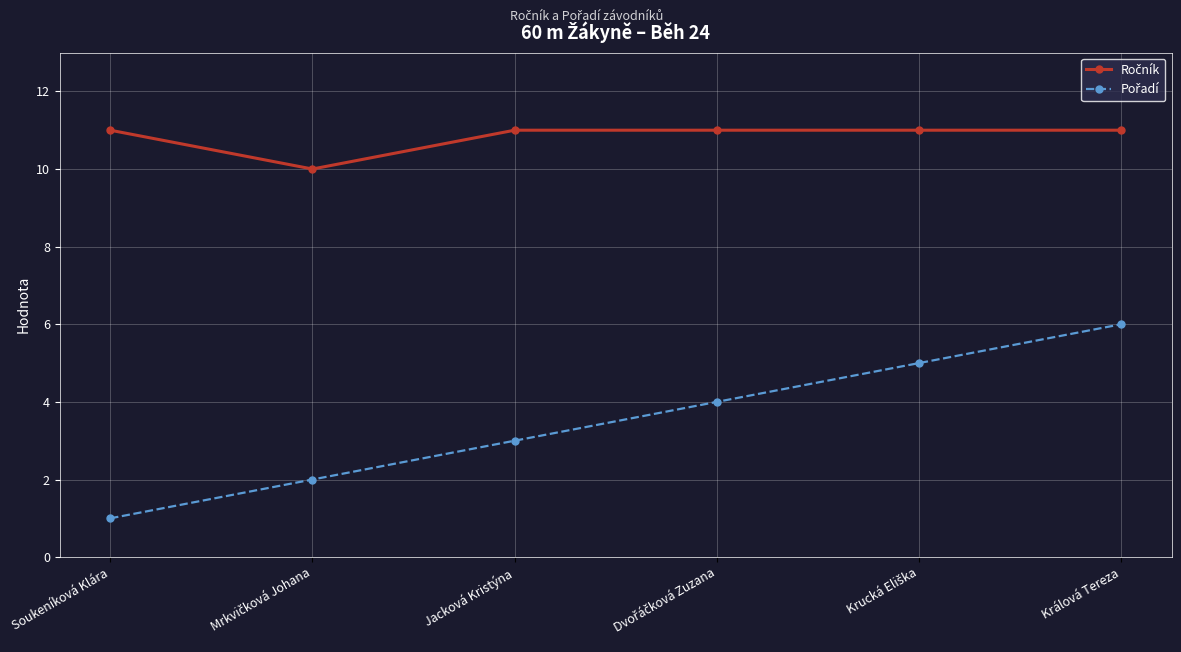

What position from the right is Králová Tereza?

1